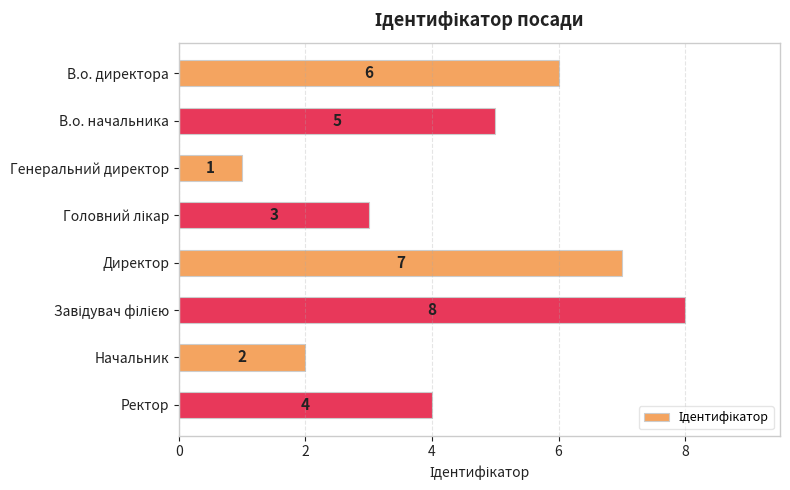

What value does the data have at В.о. начальника?

5